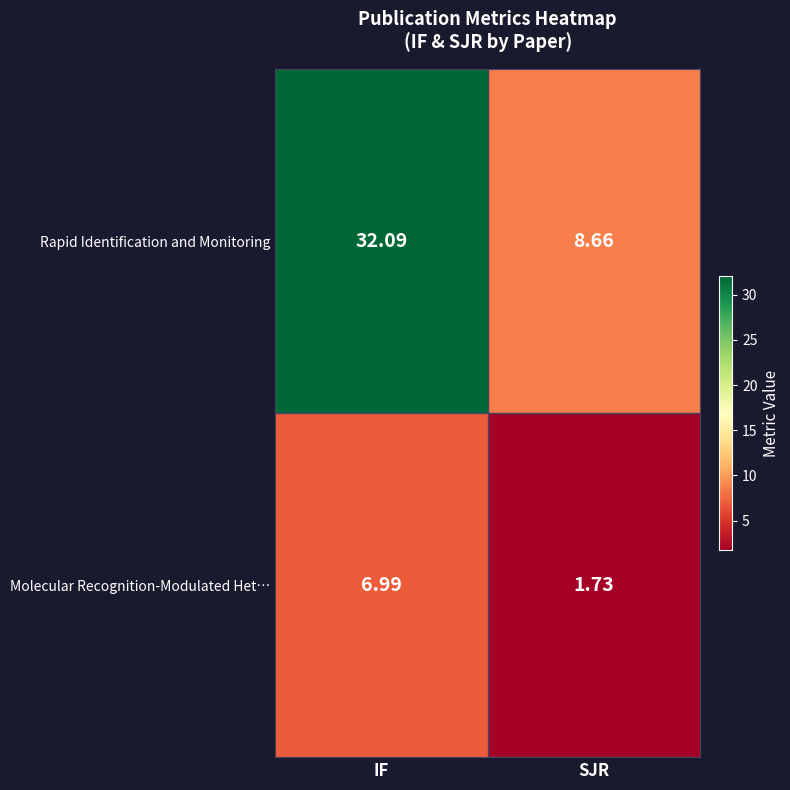

Where does the Molecular Recognition-Modulated Het… series first go above 6?

IF